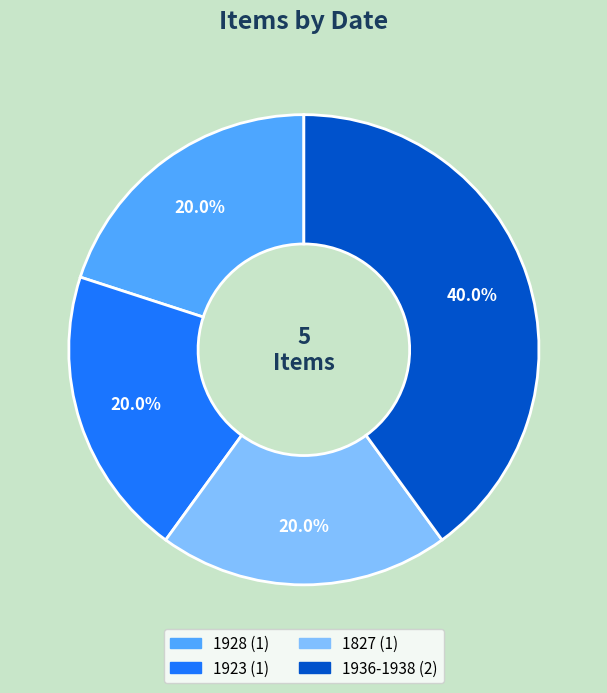

To the nearest percent, what portion does 1827 represent?

20%